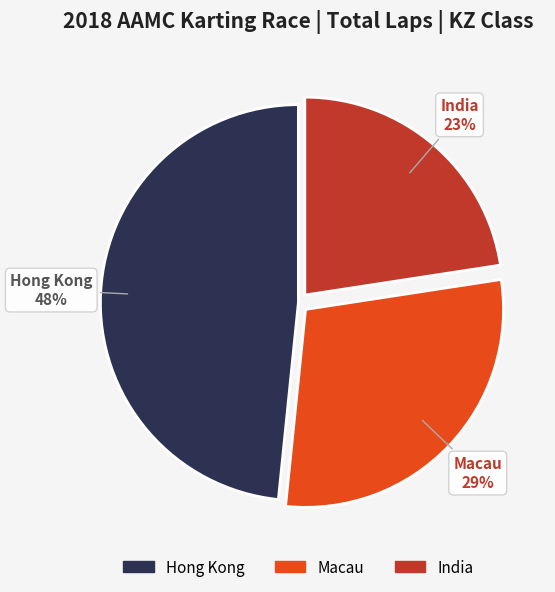

To the nearest percent, what portion does India represent?

23%